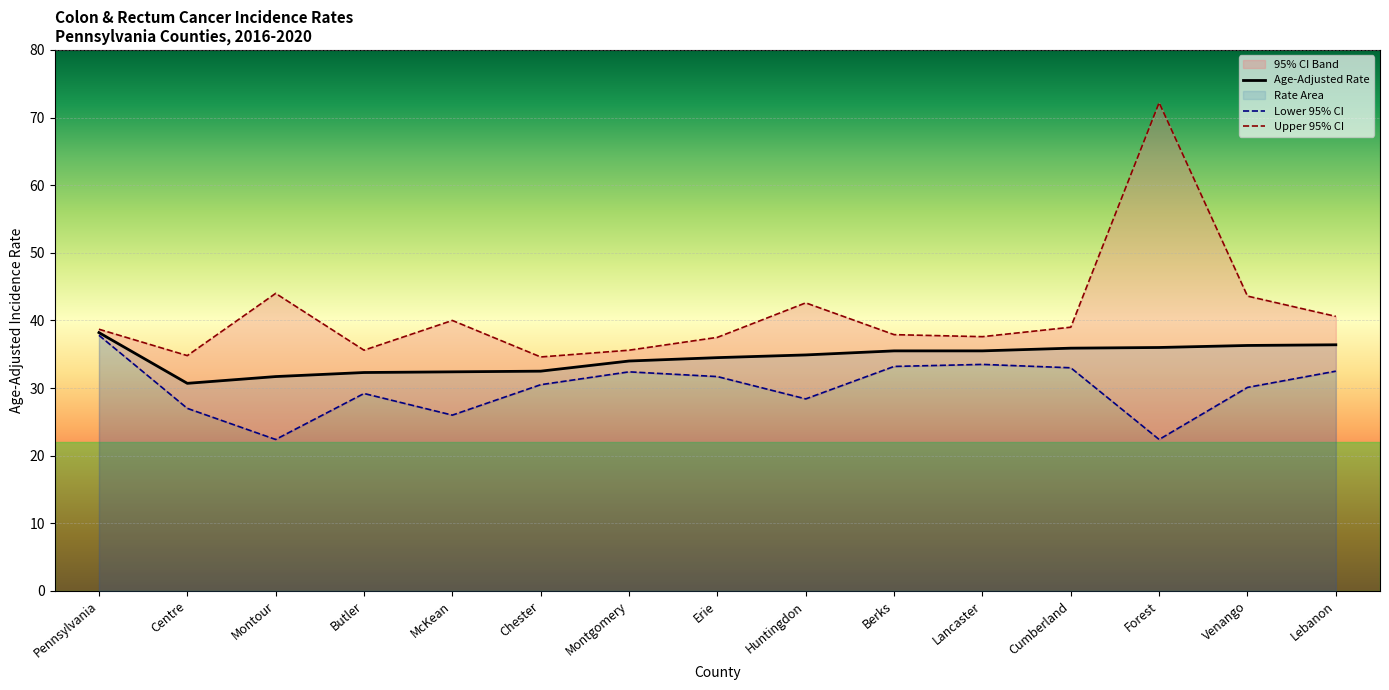

What is the total value across all series at Montgomery?

102.0